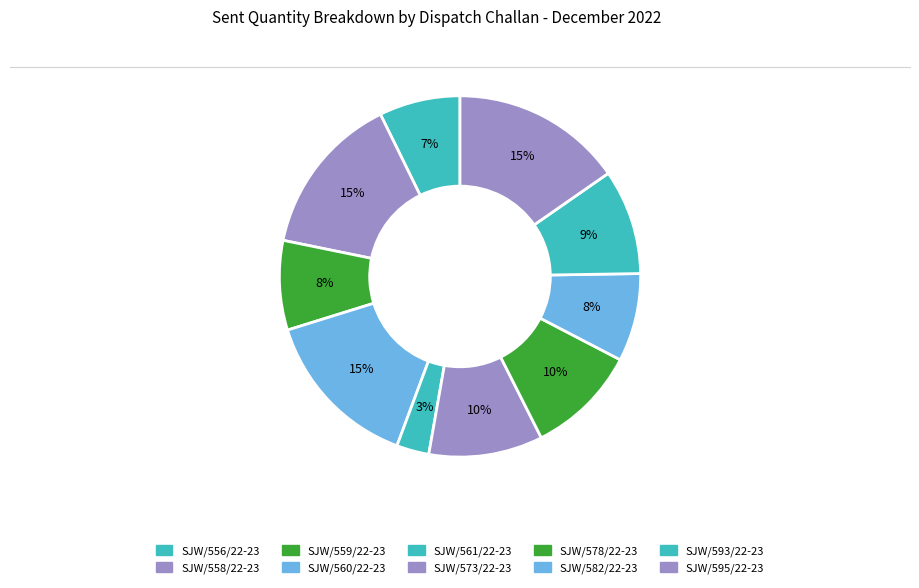

To the nearest percent, what is the difference between the largest and smallest slice percentages?

12%